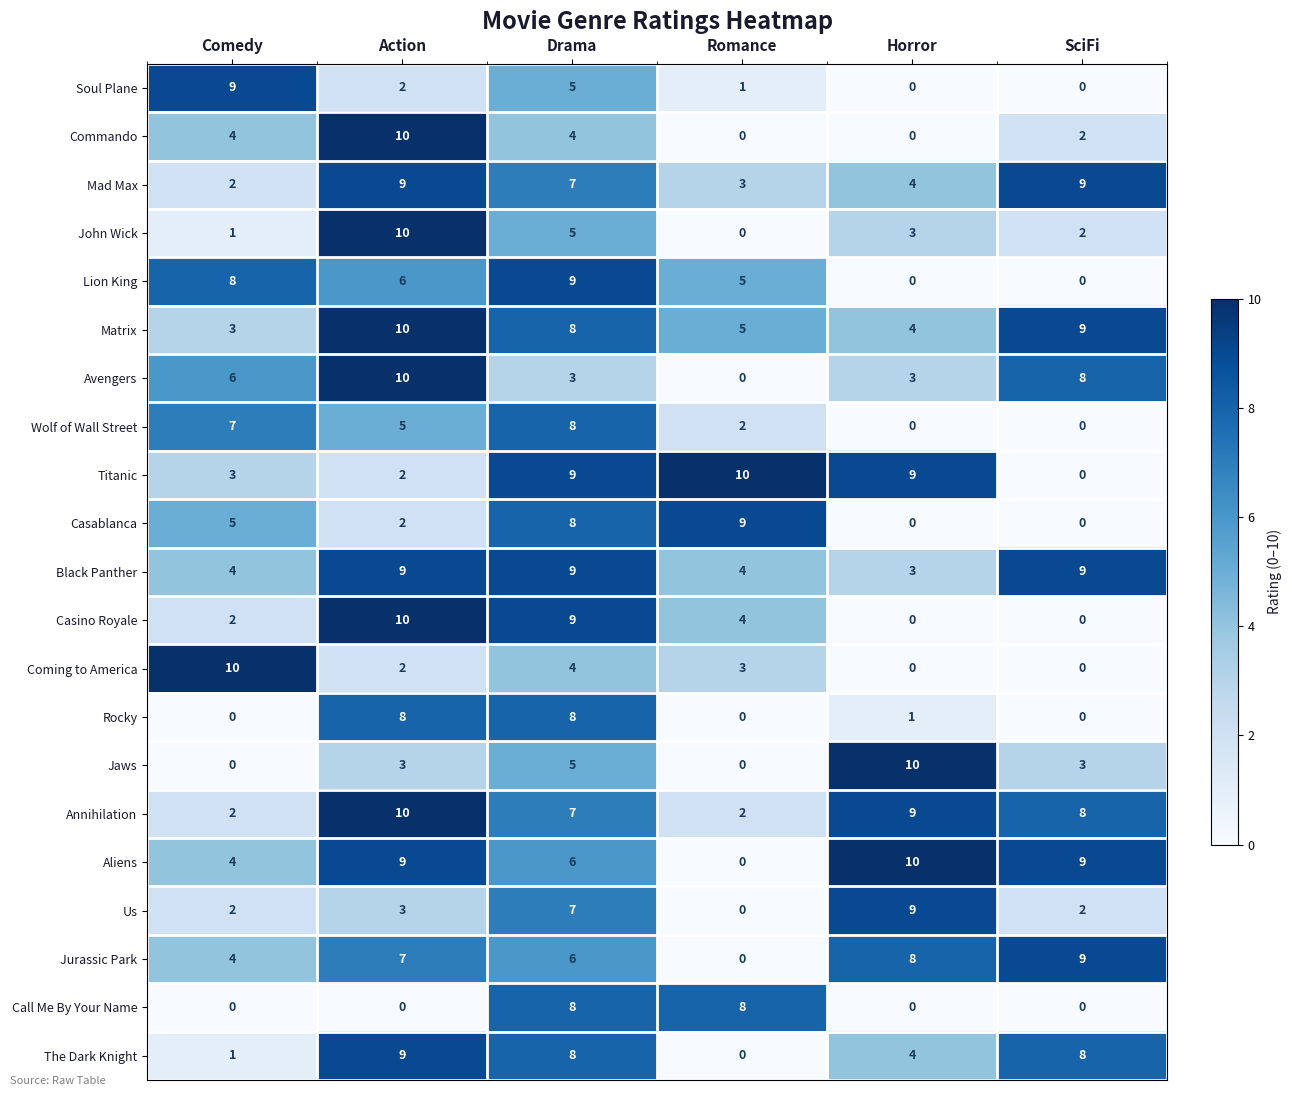

The Commando series shows -6 at Romance. True or false?

False